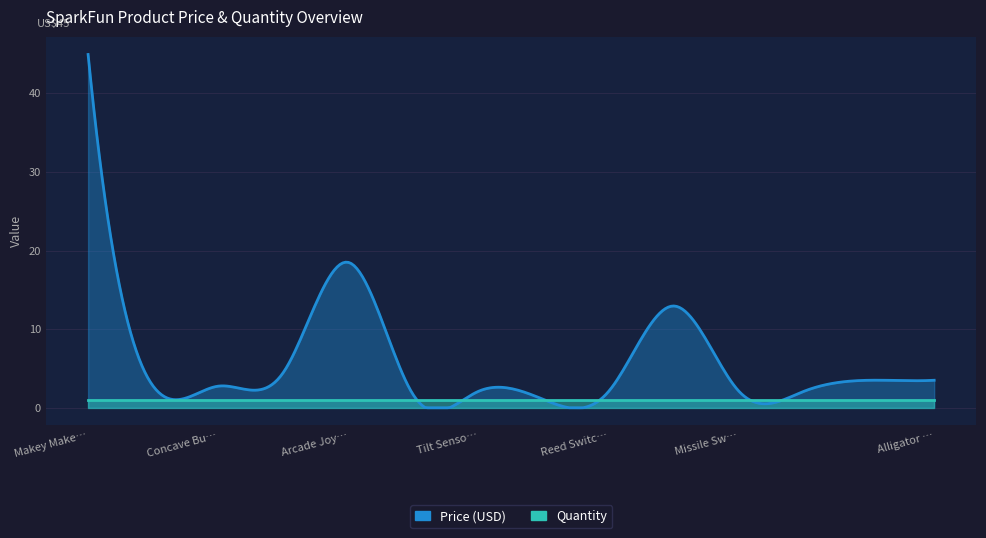

True or false: Price (USD) and Quantity intersect in this chart.

False